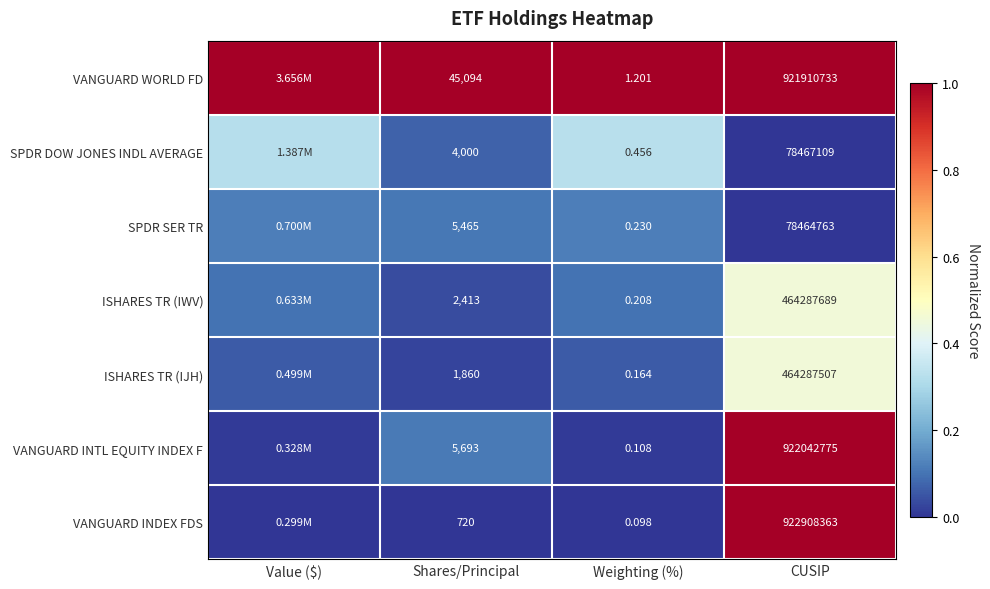

At how many categories does at least one series exceed 0?

4